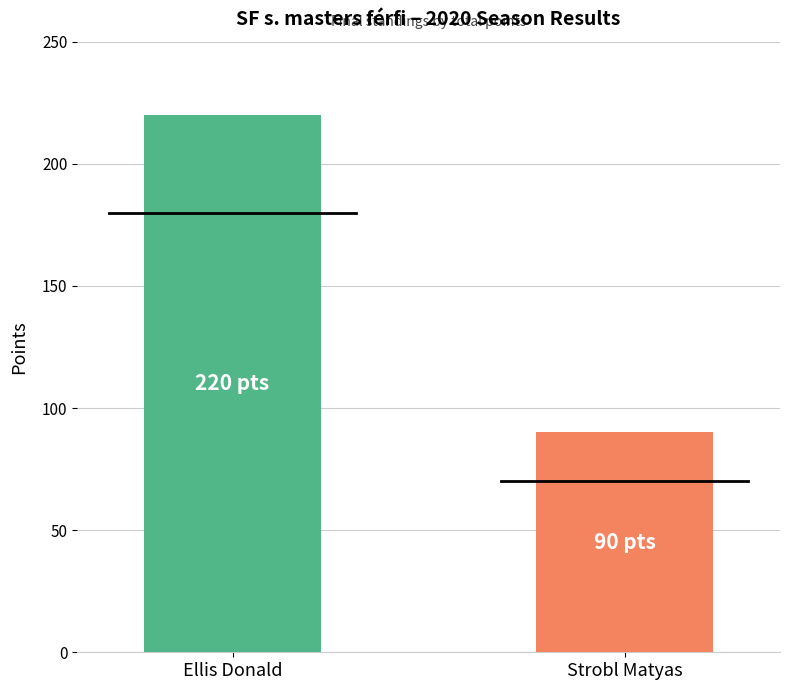

What is the greatest value displayed?

220